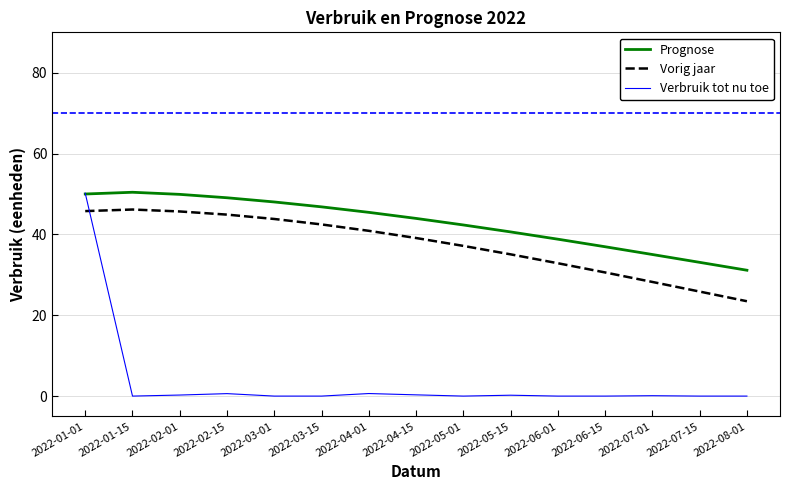

In Prognose, how many points are higher than both neighbors (excluding endpoints)?

1